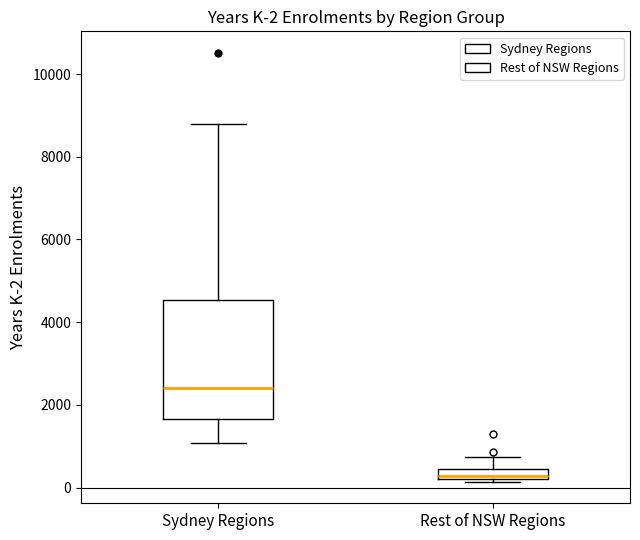

Comparing the boxes themselves (not the whiskers), which one is the tallest?

Sydney Regions